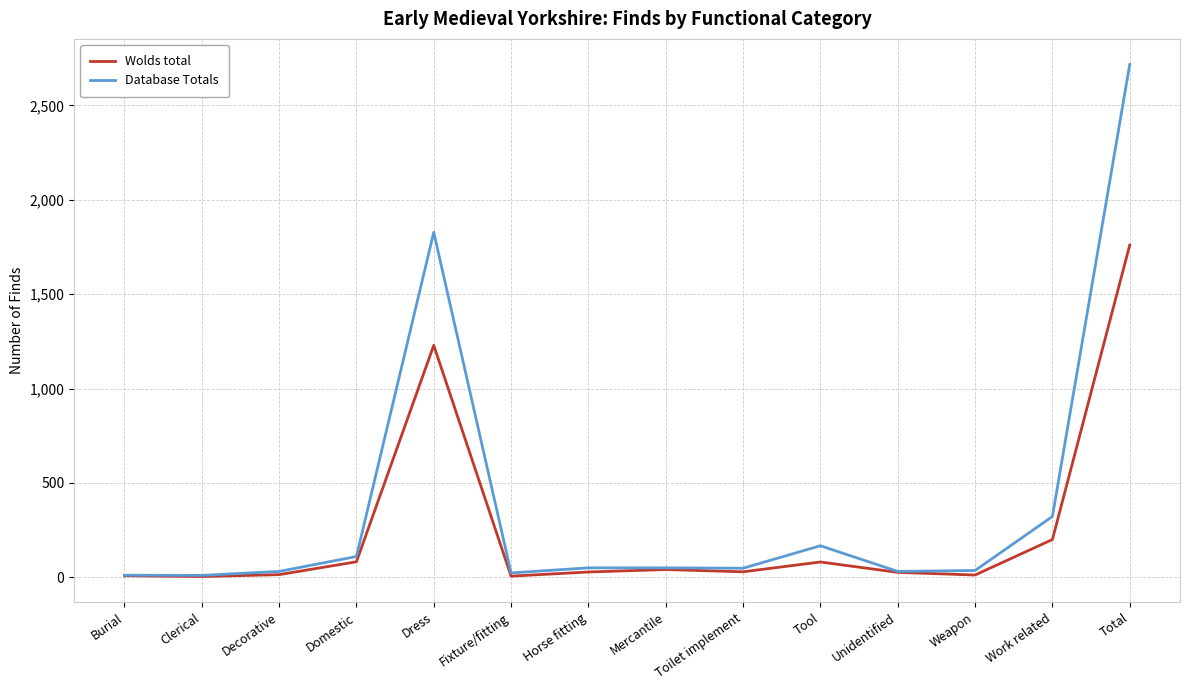

Where is Database Totals nearest to the value 1363?

Dress